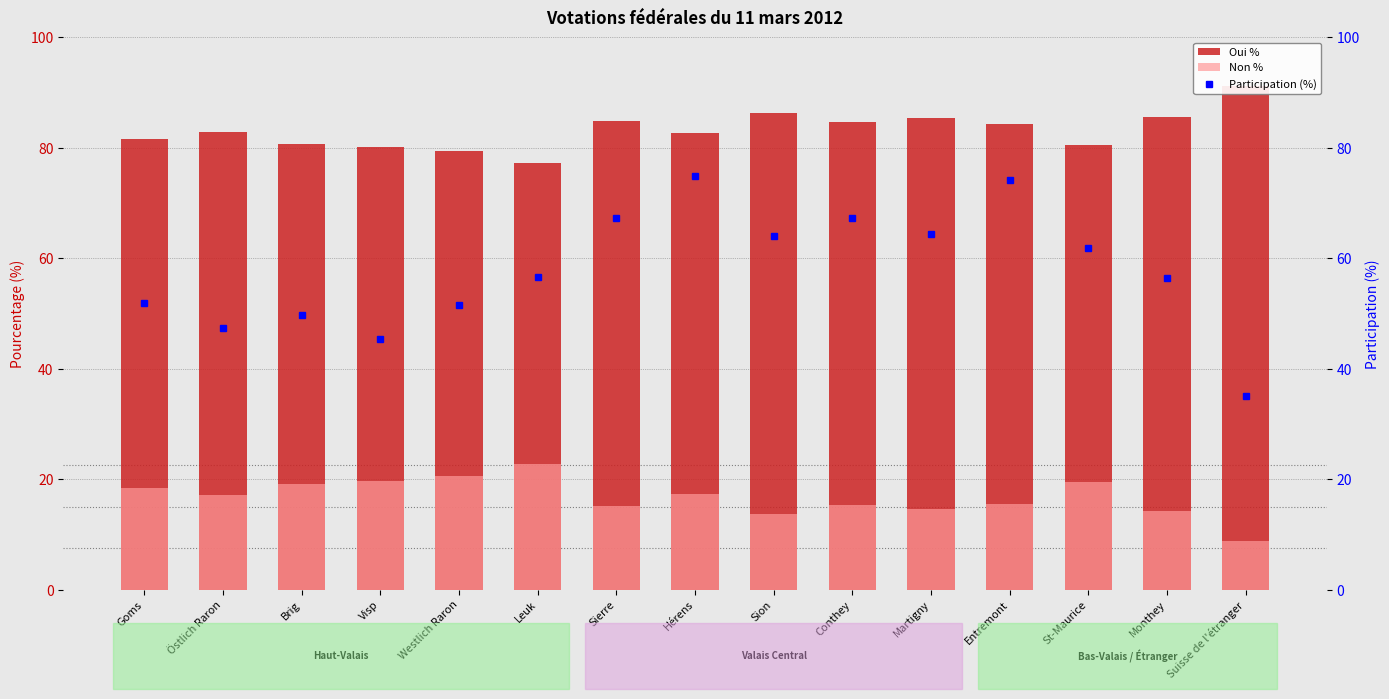

What is the average value of the Non % series?

16.8